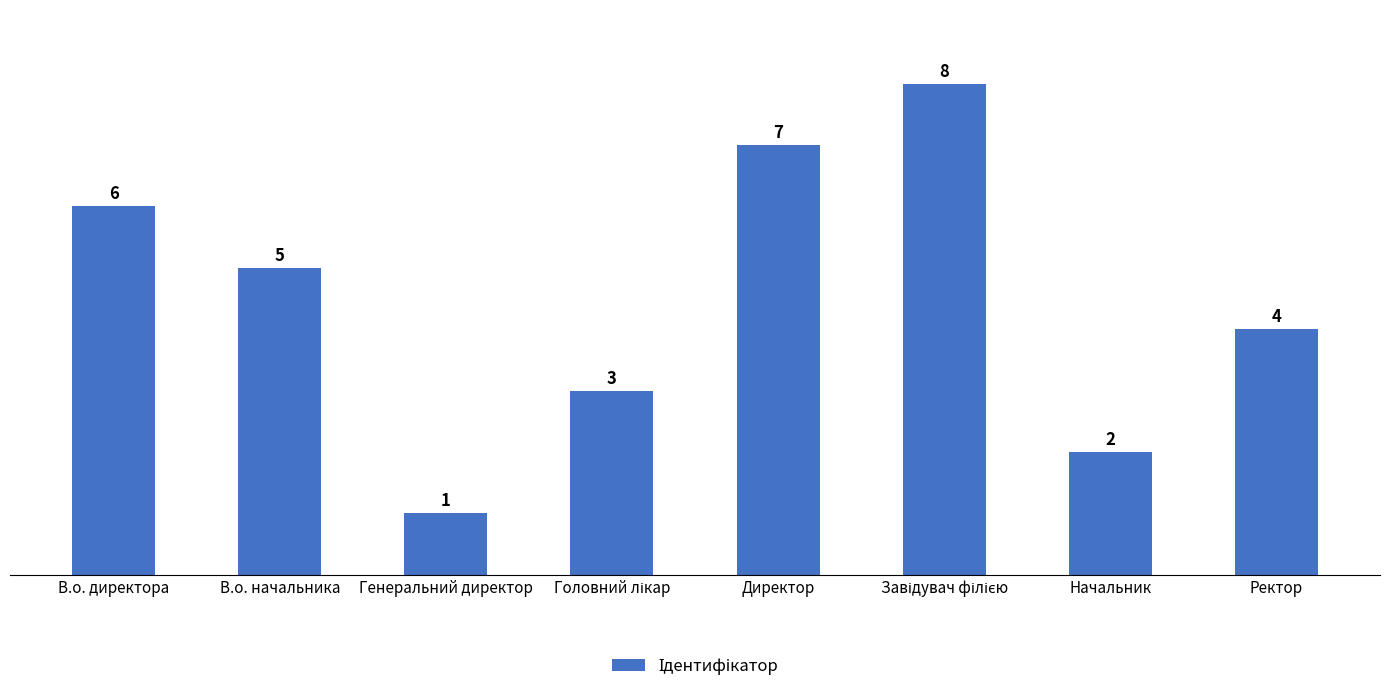

Between Генеральний директор and Начальник, which is larger?

Начальник